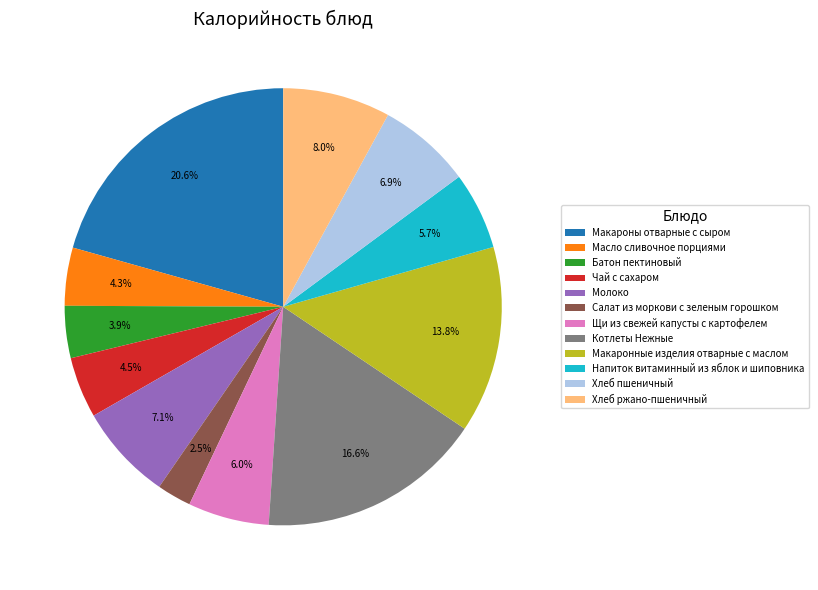

Does Батон пектиновый represent more than half of the total?

No